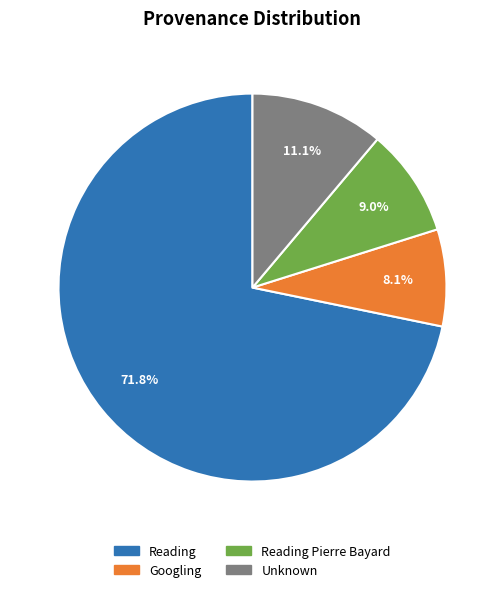

How many slices are in this pie chart?

4